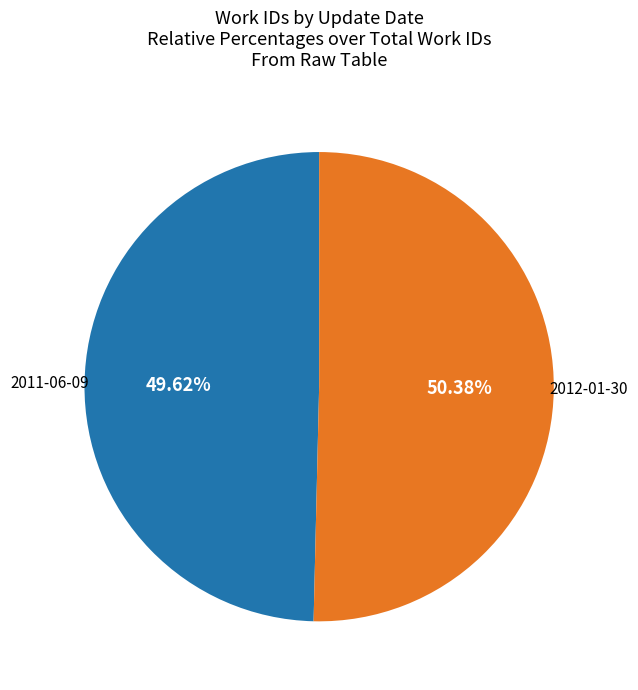

How many segments does this pie chart have?

2